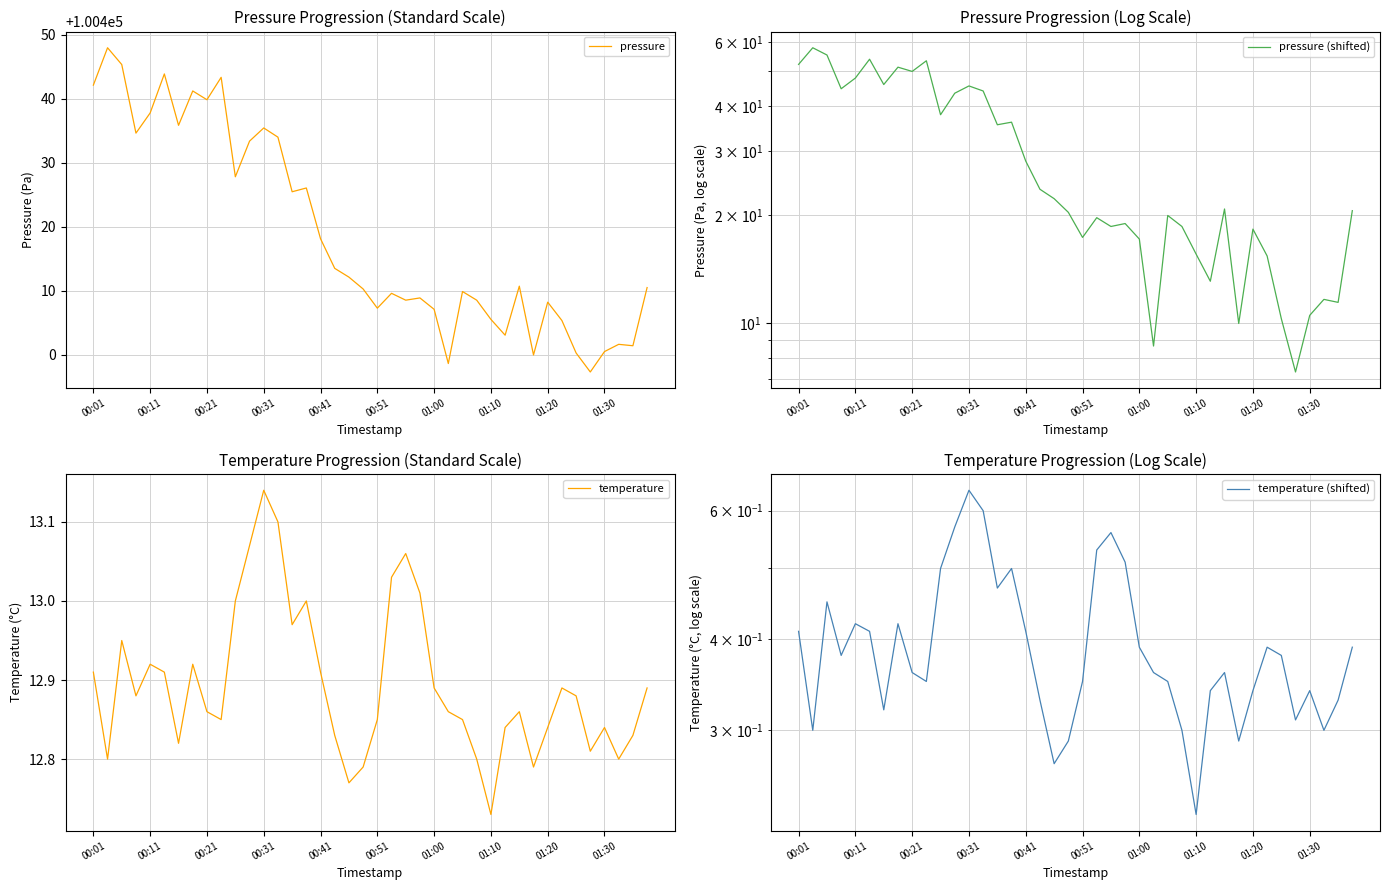

What is the maximum value for pressure?

100448.0